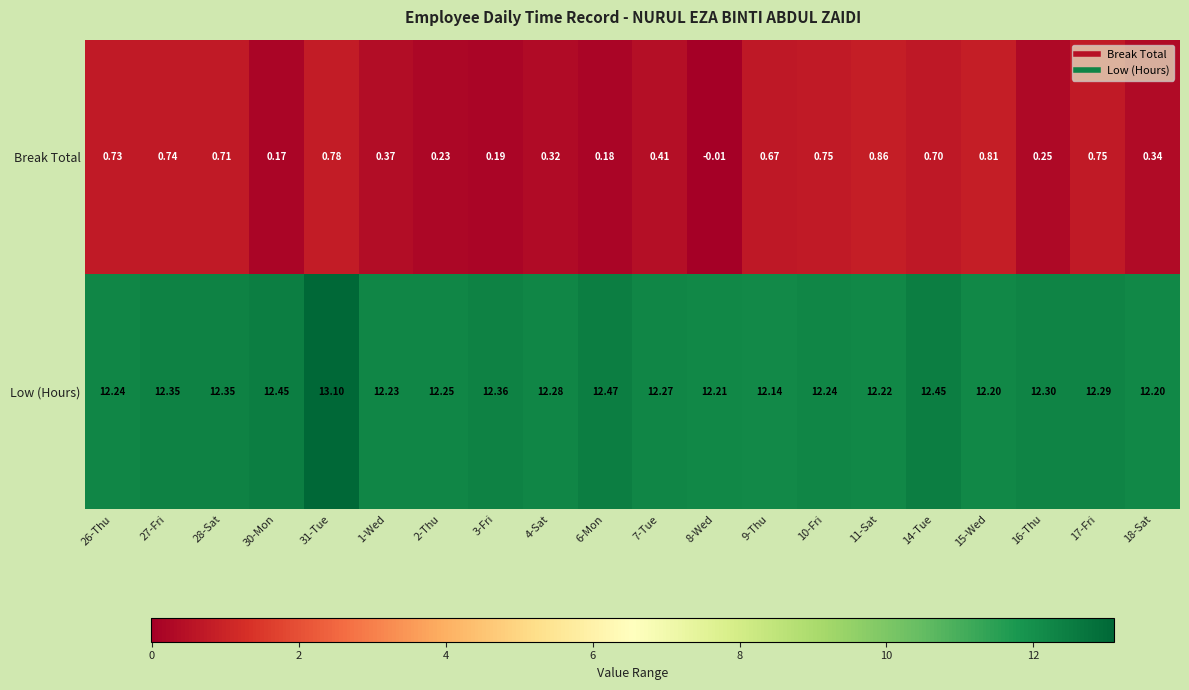

Rank the series by their average value, from highest to lowest.

Low (Hours), Break Total